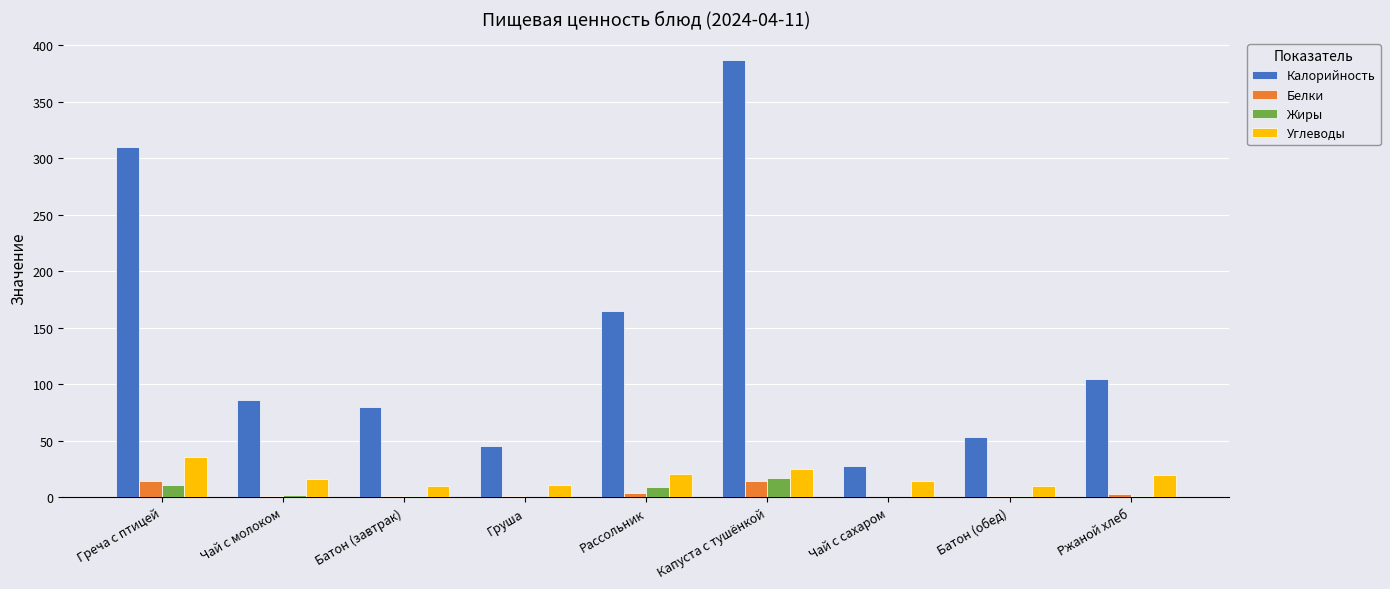

Which series has the largest total across all categories?

Калорийность